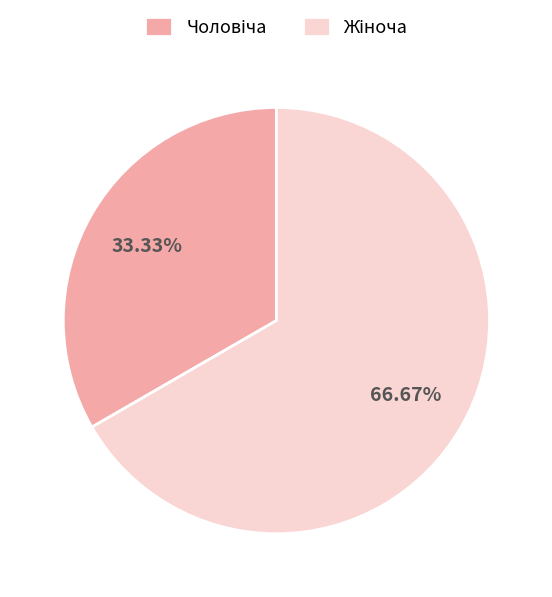

How many segments does this pie chart have?

2